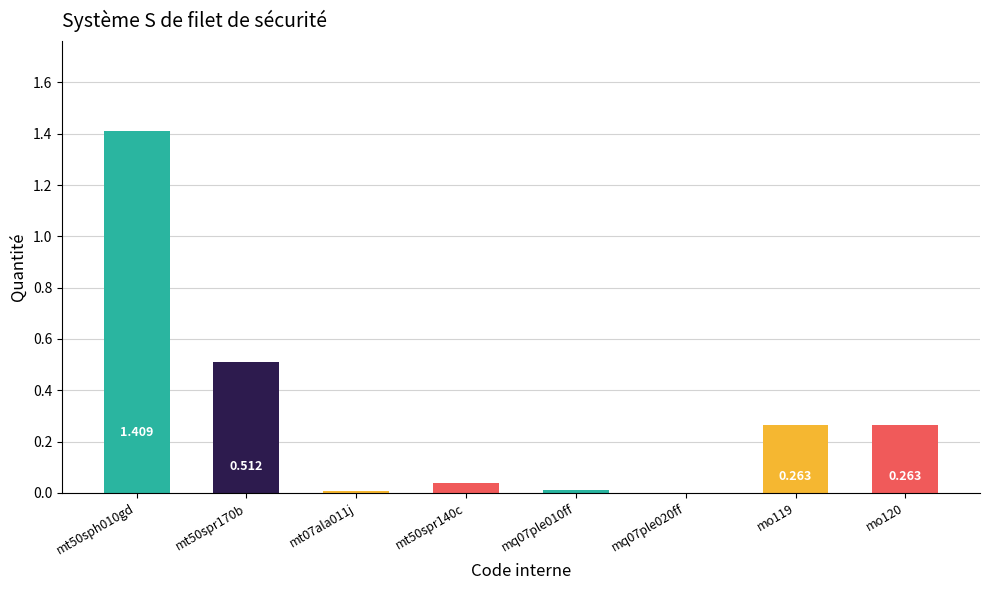

Rank the categories by value from lowest to highest.

mq07ple020ff, mt07ala011j, mq07ple010ff, mt50spr140c, mo119, mo120, mt50spr170b, mt50sph010gd